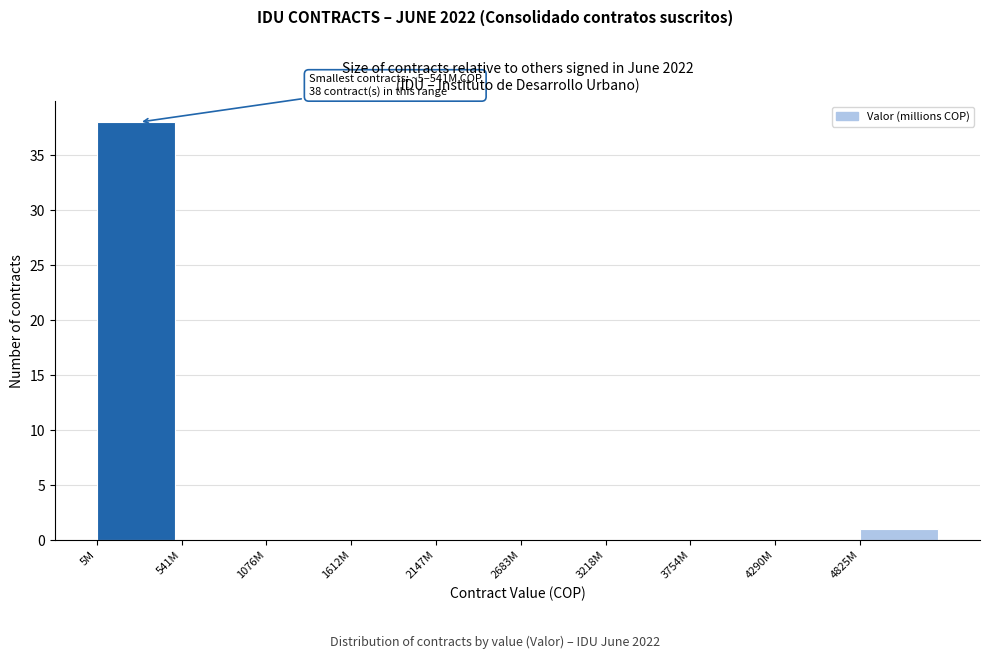

Reading right to left, transcribe all the data shown in this chart.

4825M=1	4290M=0	3754M=0	3218M=0	2683M=0	2147M=0	1612M=0	1076M=0	541M=0	5M=38